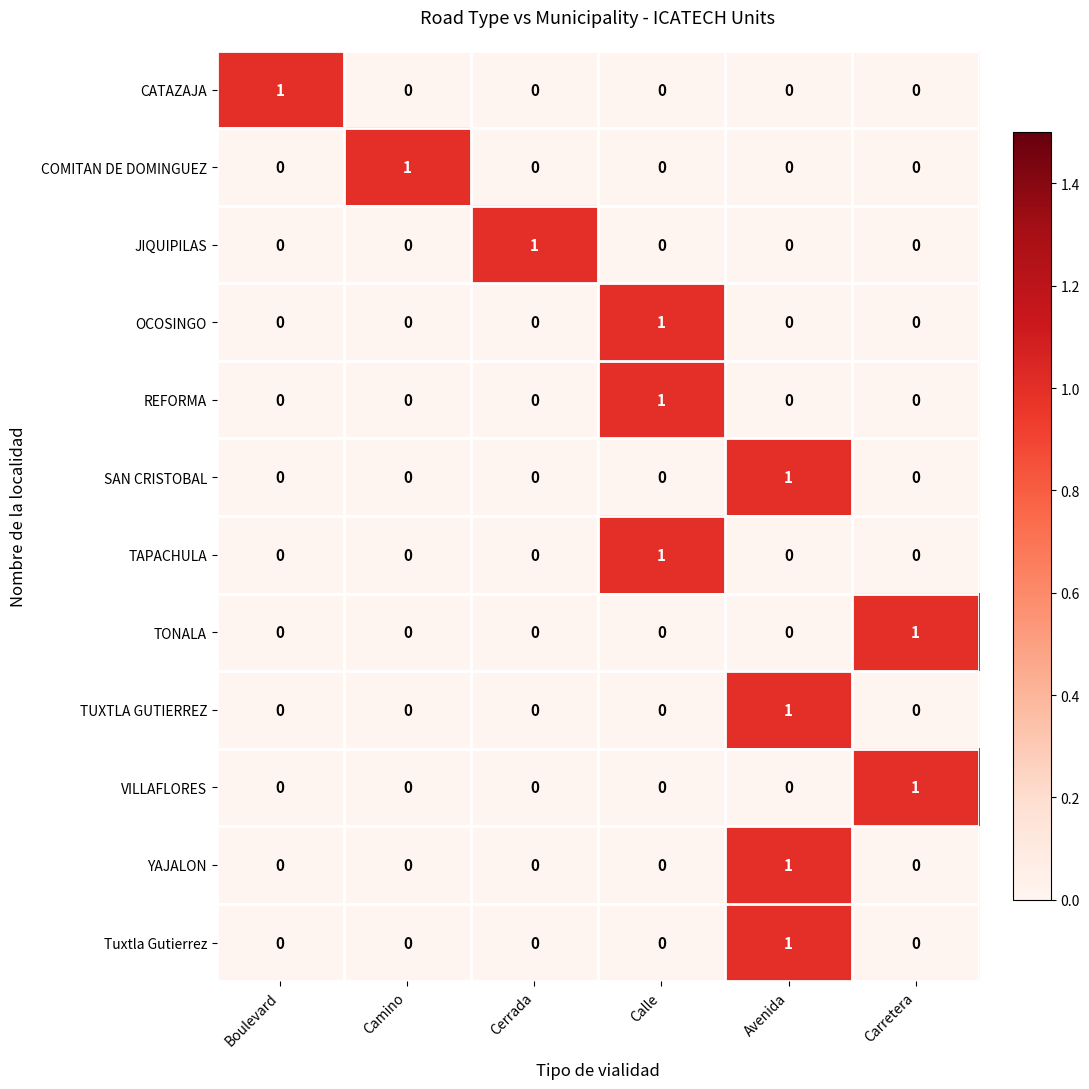

The value of COMITAN DE DOMINGUEZ at Camino is 1. True or false?

True